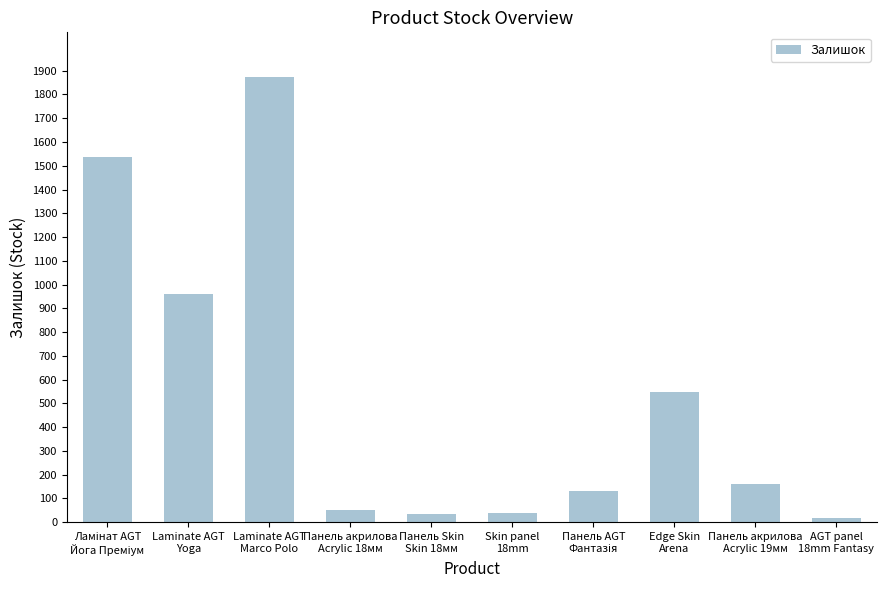

What is the difference between the maximum and minimum values?

1858